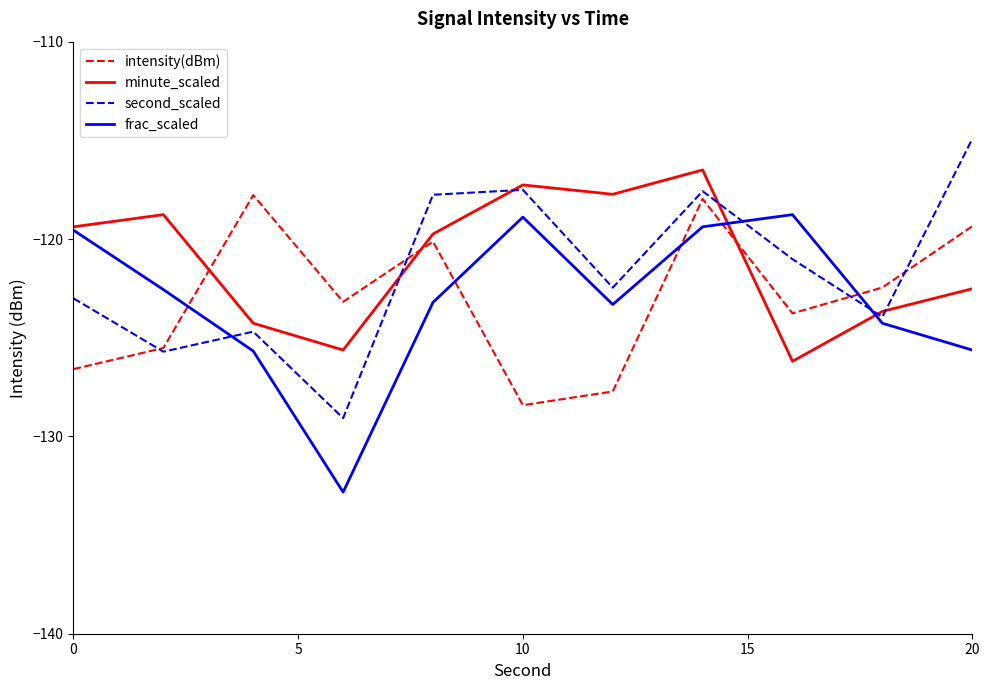

What is the maximum value for intensity(dBm)?

-117.8